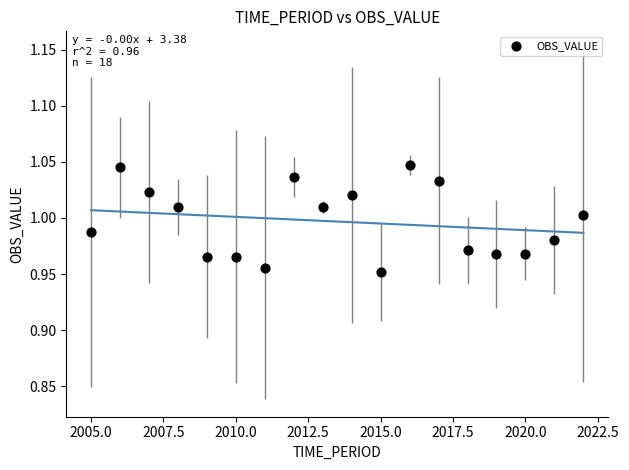

What is the range of X values (max minus min)?

17.0